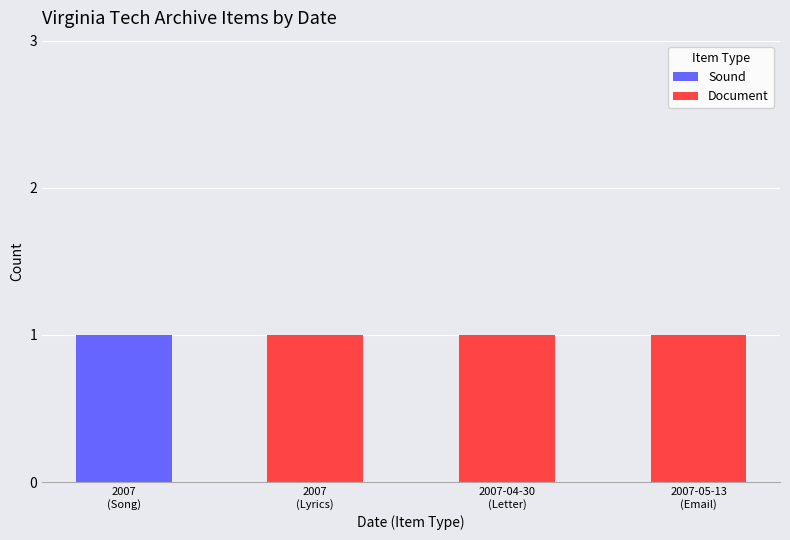

The value of Sound at 2007
(Song) is 1. True or false?

True